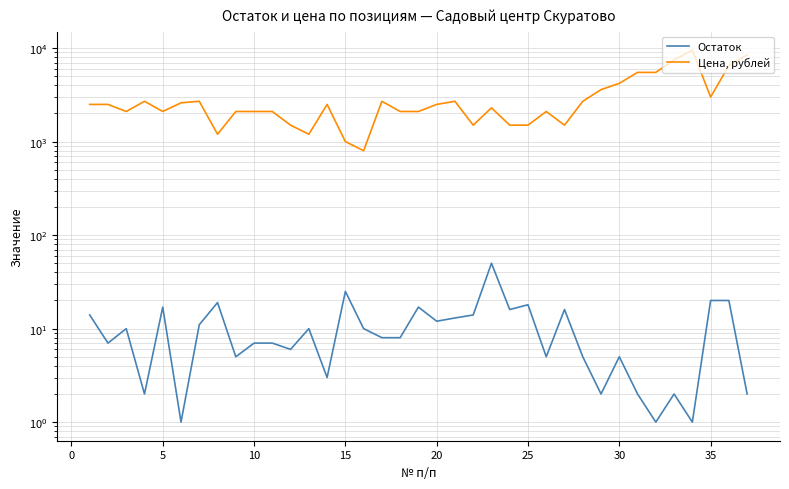

List the series in order of their overall mean, highest first.

Цена, рублей, Остаток